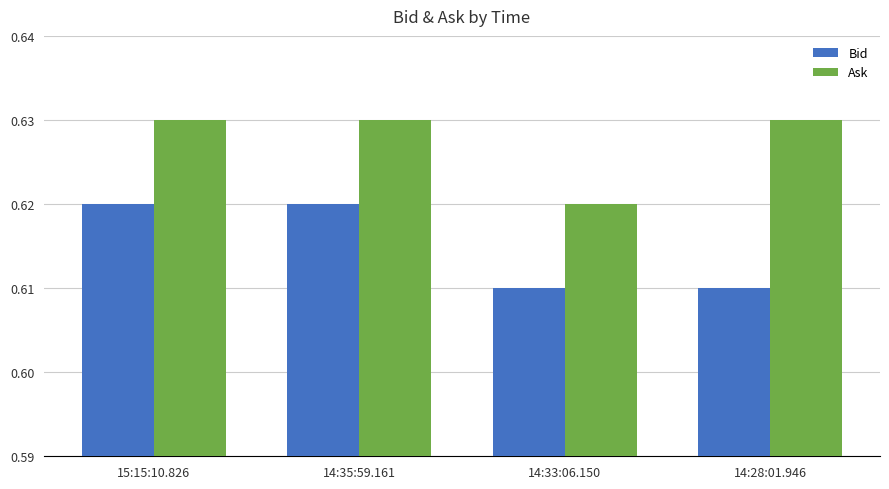

What is the total value across all series at 14:33:06.150?

1.2